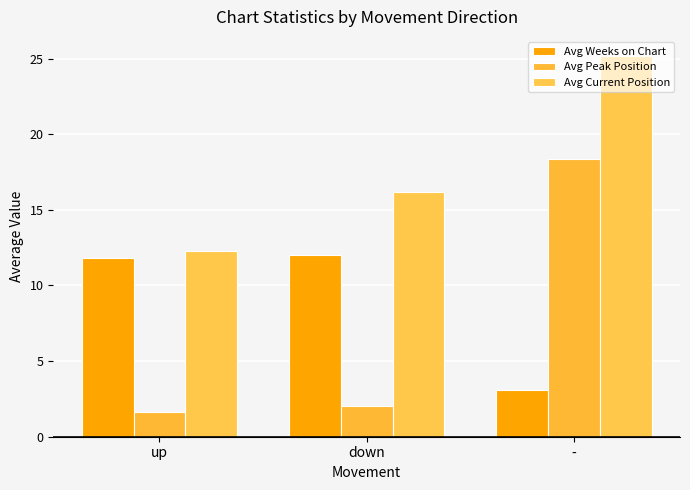

Reading left to right, transcribe all the data shown in this chart.

Avg Weeks on Chart: up=11.8	down=12.0	-=3.1
Avg Peak Position: up=1.6	down=2.0	-=18.3
Avg Current Position: up=12.3	down=16.2	-=25.2